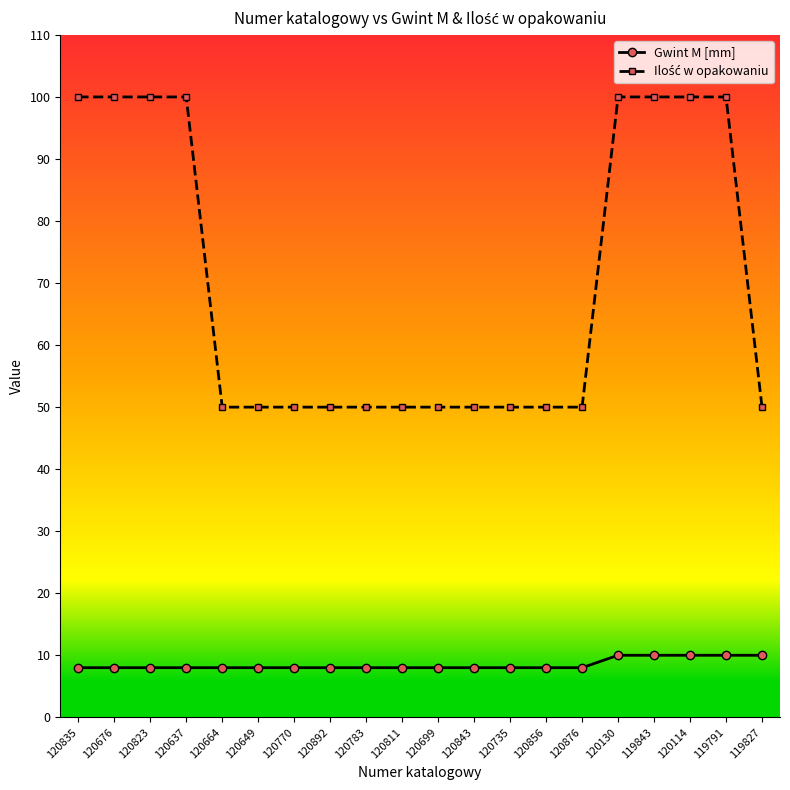

What is the label of the 15th point from the left?

120876